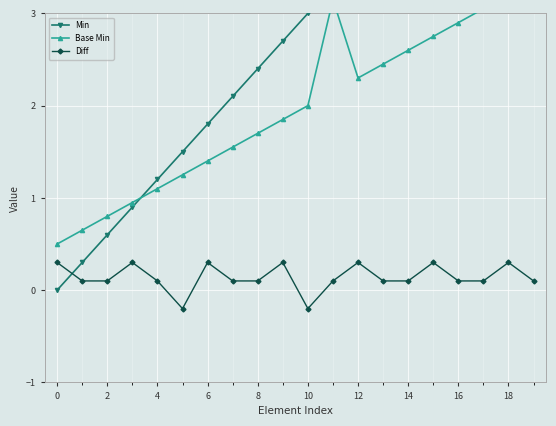

What is the value of the Diff point at the 11th from the left?

-0.2